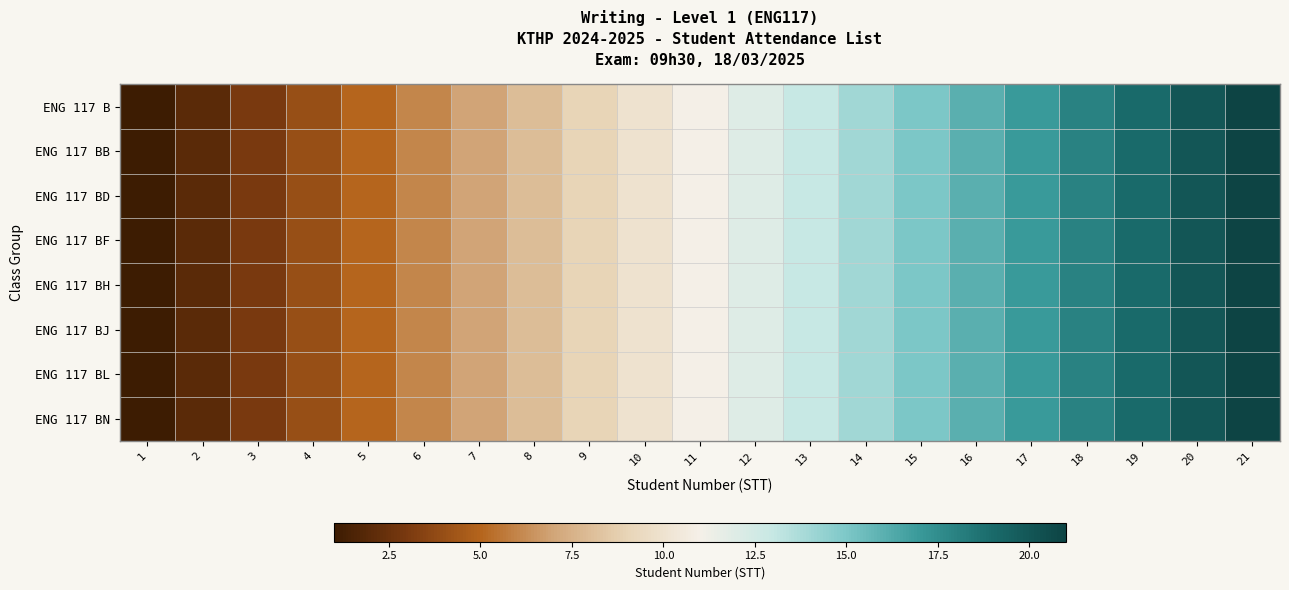

Reading left to right, list all the values displayed in this chart.

ENG 117 B: 1=1	2=2	3=3	4=4	5=5	6=6	7=7	8=8	9=9	10=10	11=11	12=12	13=13	14=14	15=15	16=16	17=17	18=18	19=19	20=20	21=21
ENG 117 BB: 1=1	2=2	3=3	4=4	5=5	6=6	7=7	8=8	9=9	10=10	11=11	12=12	13=13	14=14	15=15	16=16	17=17	18=18	19=19	20=20	21=21
ENG 117 BD: 1=1	2=2	3=3	4=4	5=5	6=6	7=7	8=8	9=9	10=10	11=11	12=12	13=13	14=14	15=15	16=16	17=17	18=18	19=19	20=20	21=21
ENG 117 BF: 1=1	2=2	3=3	4=4	5=5	6=6	7=7	8=8	9=9	10=10	11=11	12=12	13=13	14=14	15=15	16=16	17=17	18=18	19=19	20=20	21=21
ENG 117 BH: 1=1	2=2	3=3	4=4	5=5	6=6	7=7	8=8	9=9	10=10	11=11	12=12	13=13	14=14	15=15	16=16	17=17	18=18	19=19	20=20	21=21
ENG 117 BJ: 1=1	2=2	3=3	4=4	5=5	6=6	7=7	8=8	9=9	10=10	11=11	12=12	13=13	14=14	15=15	16=16	17=17	18=18	19=19	20=20	21=21
ENG 117 BL: 1=1	2=2	3=3	4=4	5=5	6=6	7=7	8=8	9=9	10=10	11=11	12=12	13=13	14=14	15=15	16=16	17=17	18=18	19=19	20=20	21=21
ENG 117 BN: 1=1	2=2	3=3	4=4	5=5	6=6	7=7	8=8	9=9	10=10	11=11	12=12	13=13	14=14	15=15	16=16	17=17	18=18	19=19	20=20	21=21